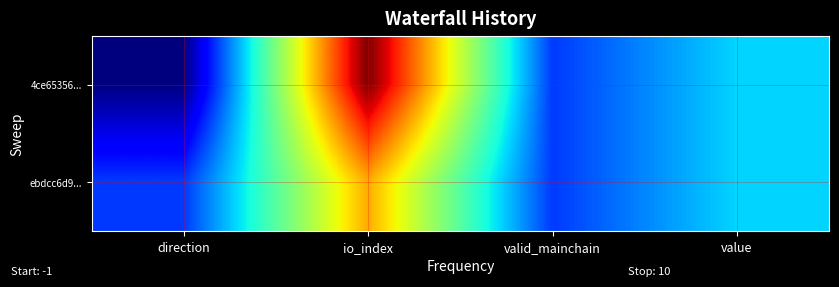

Which series has the largest total across all categories?

4ce65356...